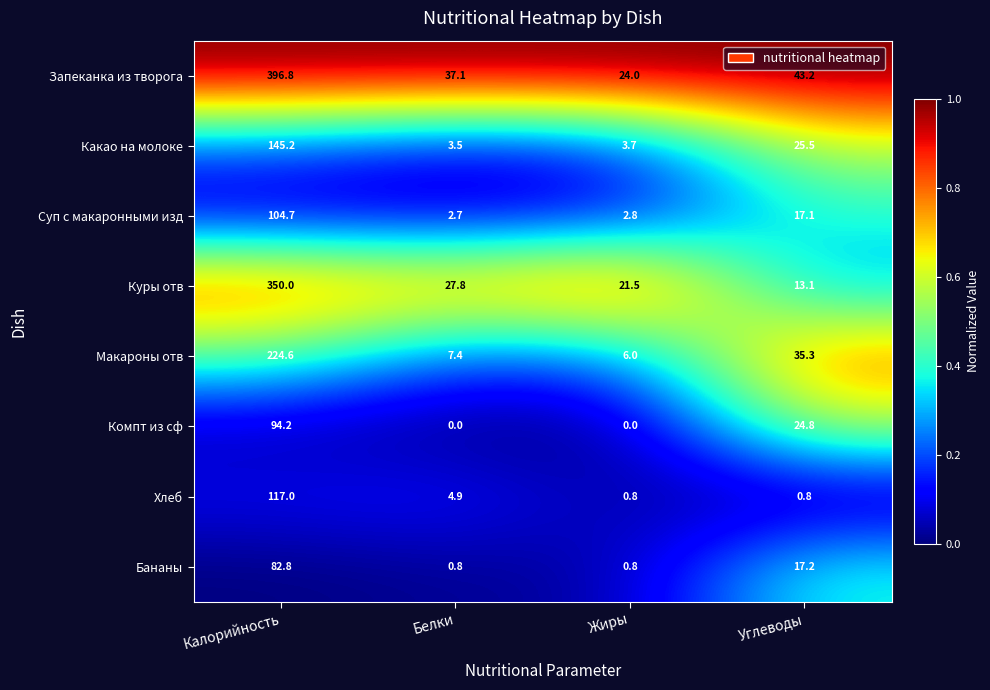

Where does the Компт из сф series first go above 24?

Калорийность